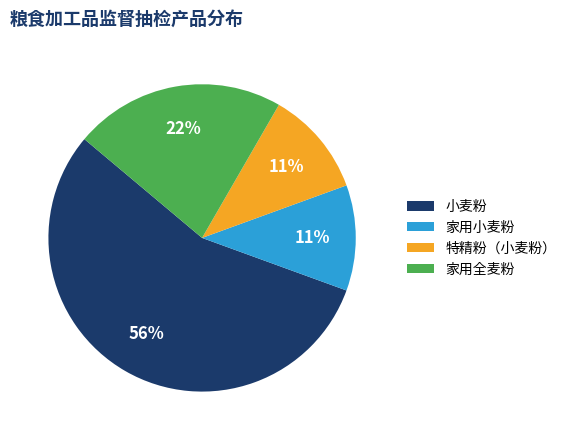

Which slice is the largest?

小麦粉